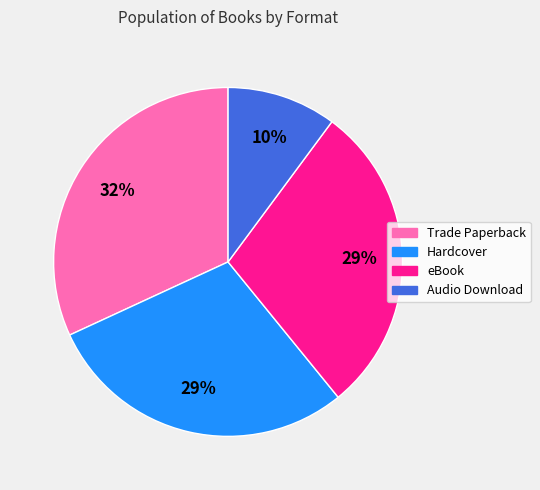

Is it true that eBook is 43% of the pie?

False